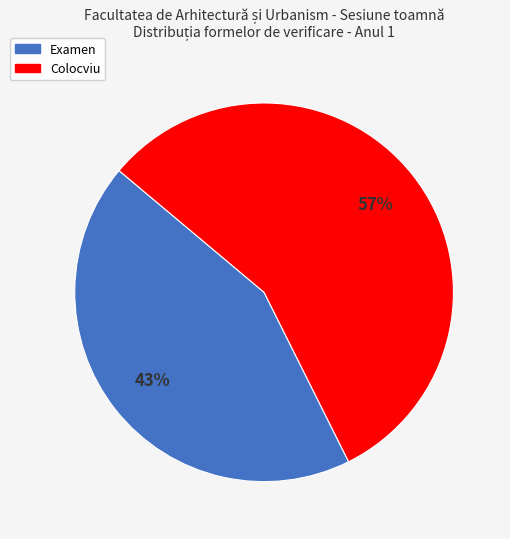

How many segments does this pie chart have?

2